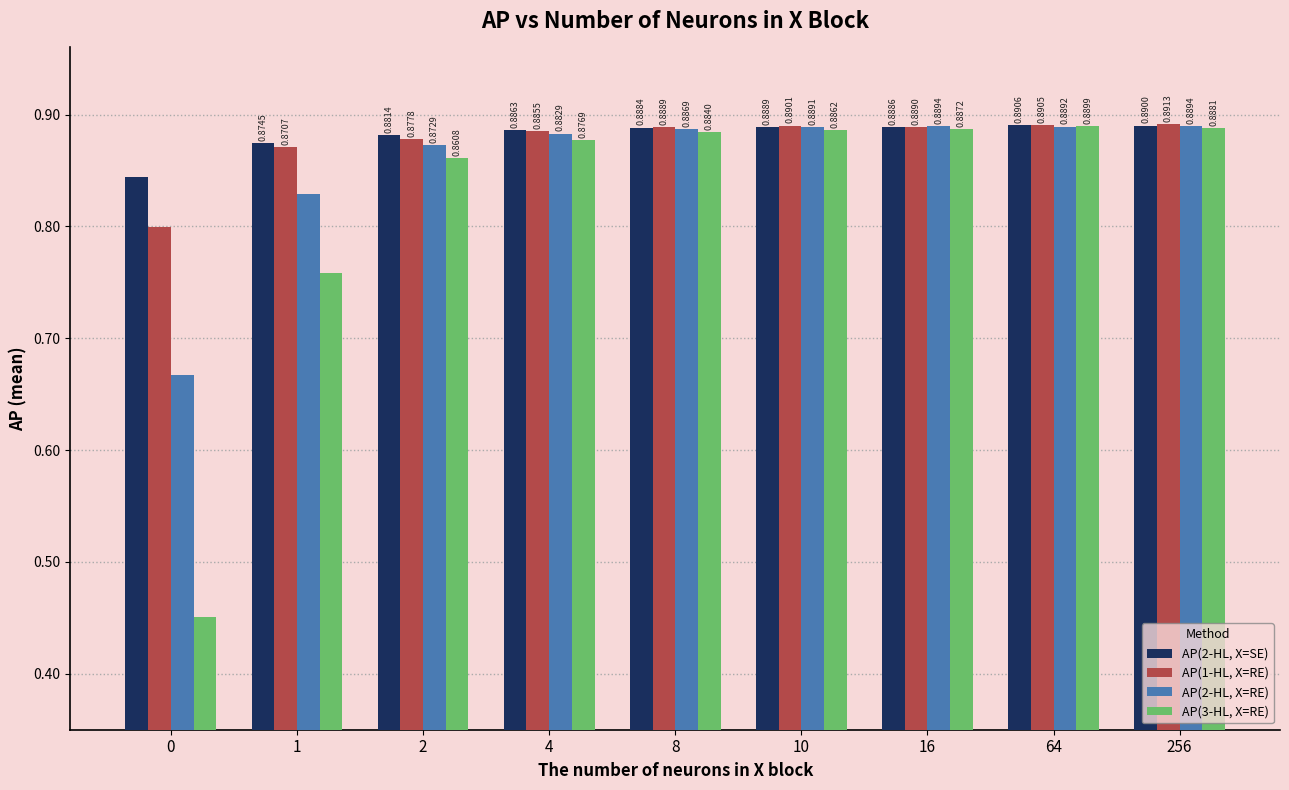

How many bars are there in total?

36